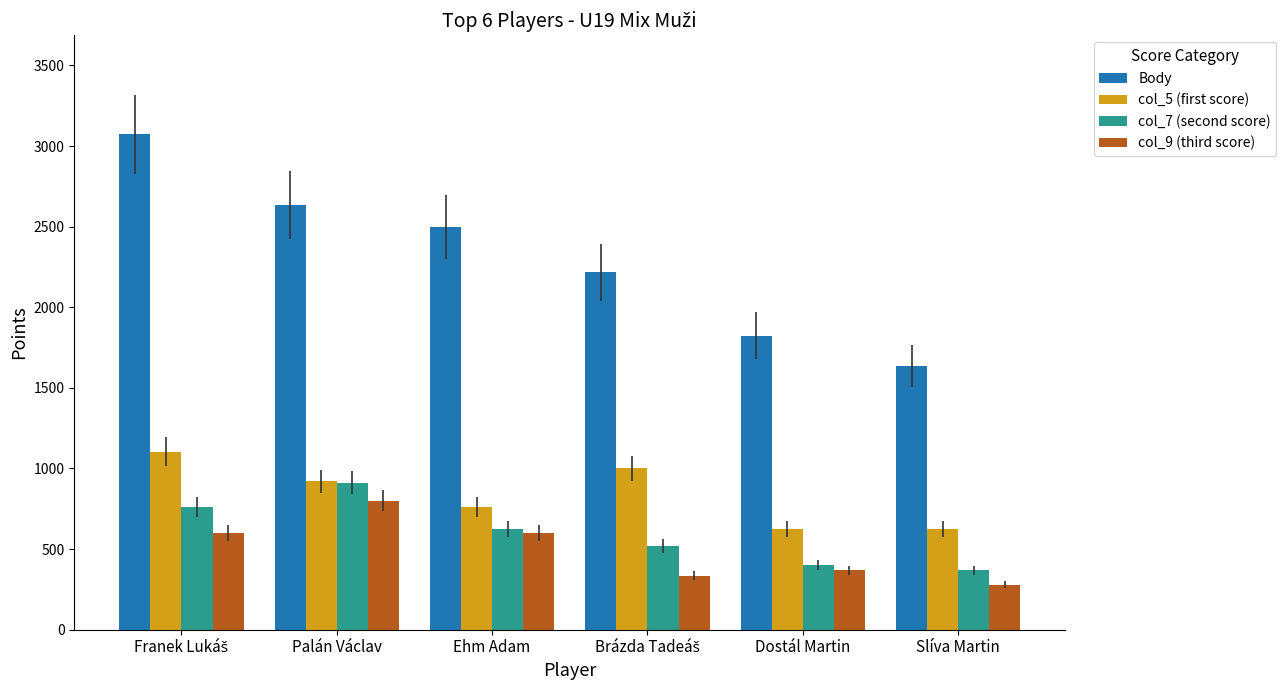

What is the spread (max minus min) of values at Palán Václav?

1832